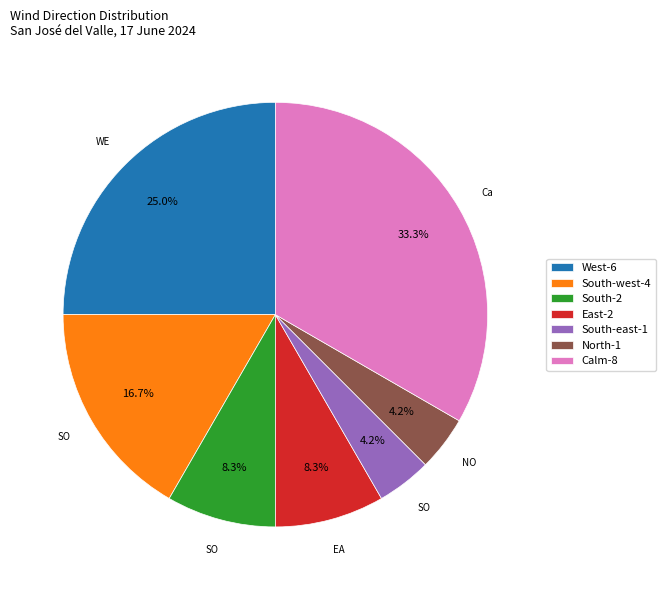

To the nearest percent, what is the average slice percentage?

14%